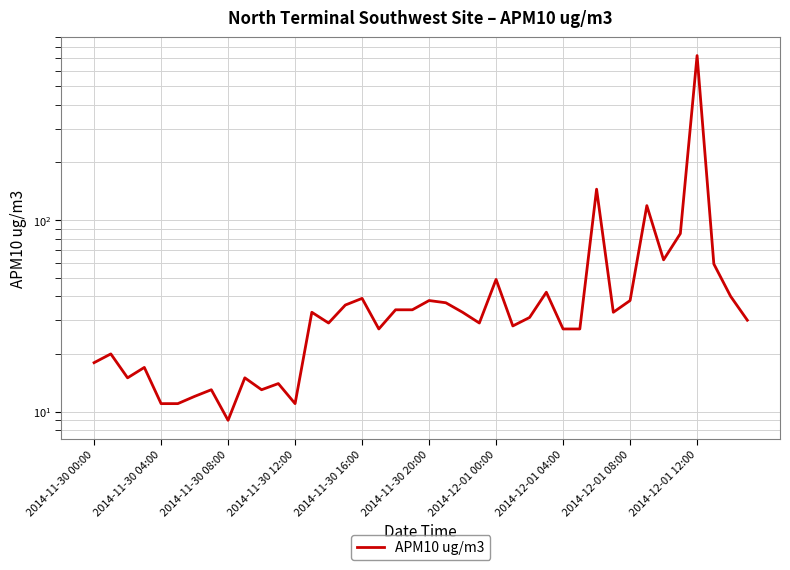

What is the sum of all values?

2086